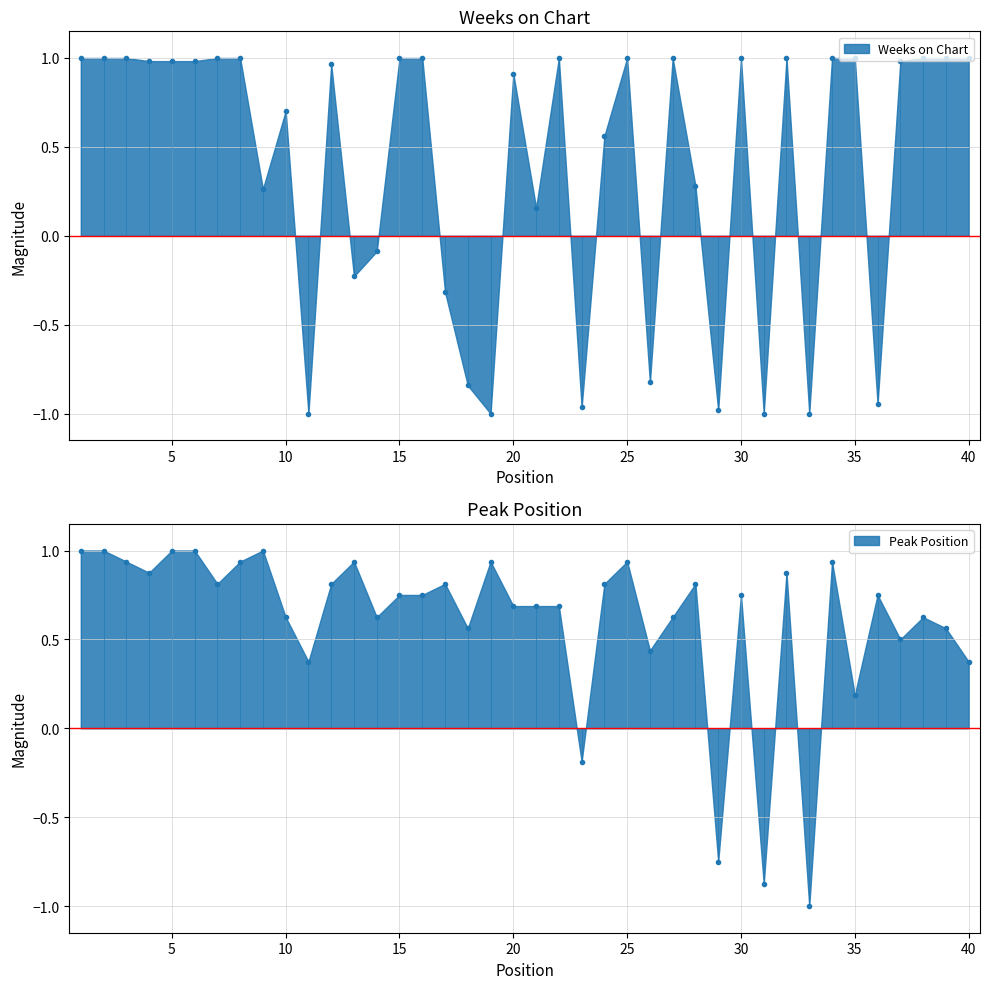

Which series has the largest total across all categories?

Peak Position